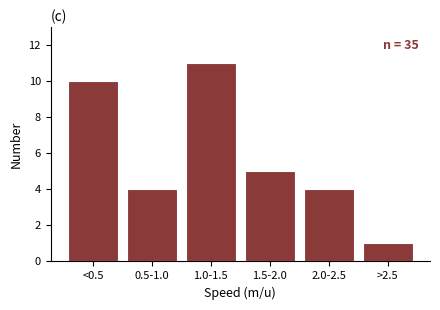

Reading left to right, what are all the values shown in this chart?

10	4	11	5	4	1